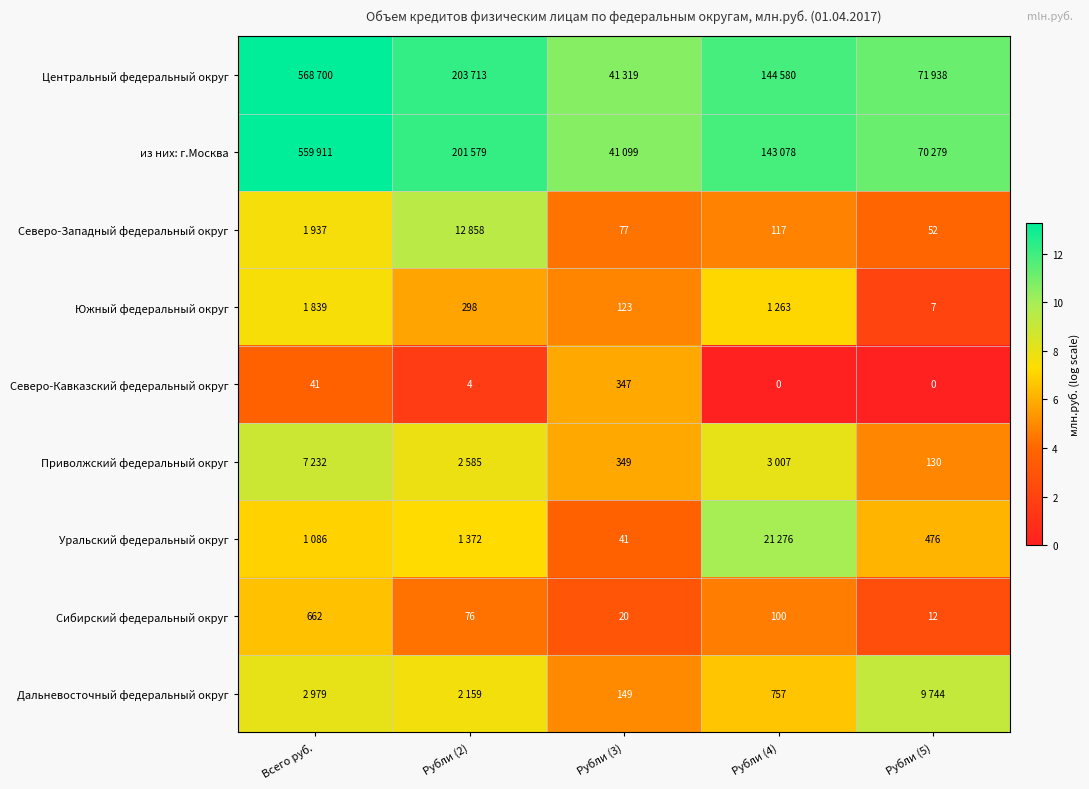

Count the number of categories in the chart.

5